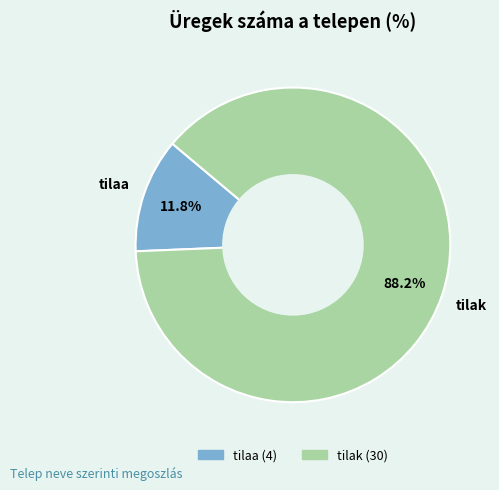

How many segments does this pie chart have?

2